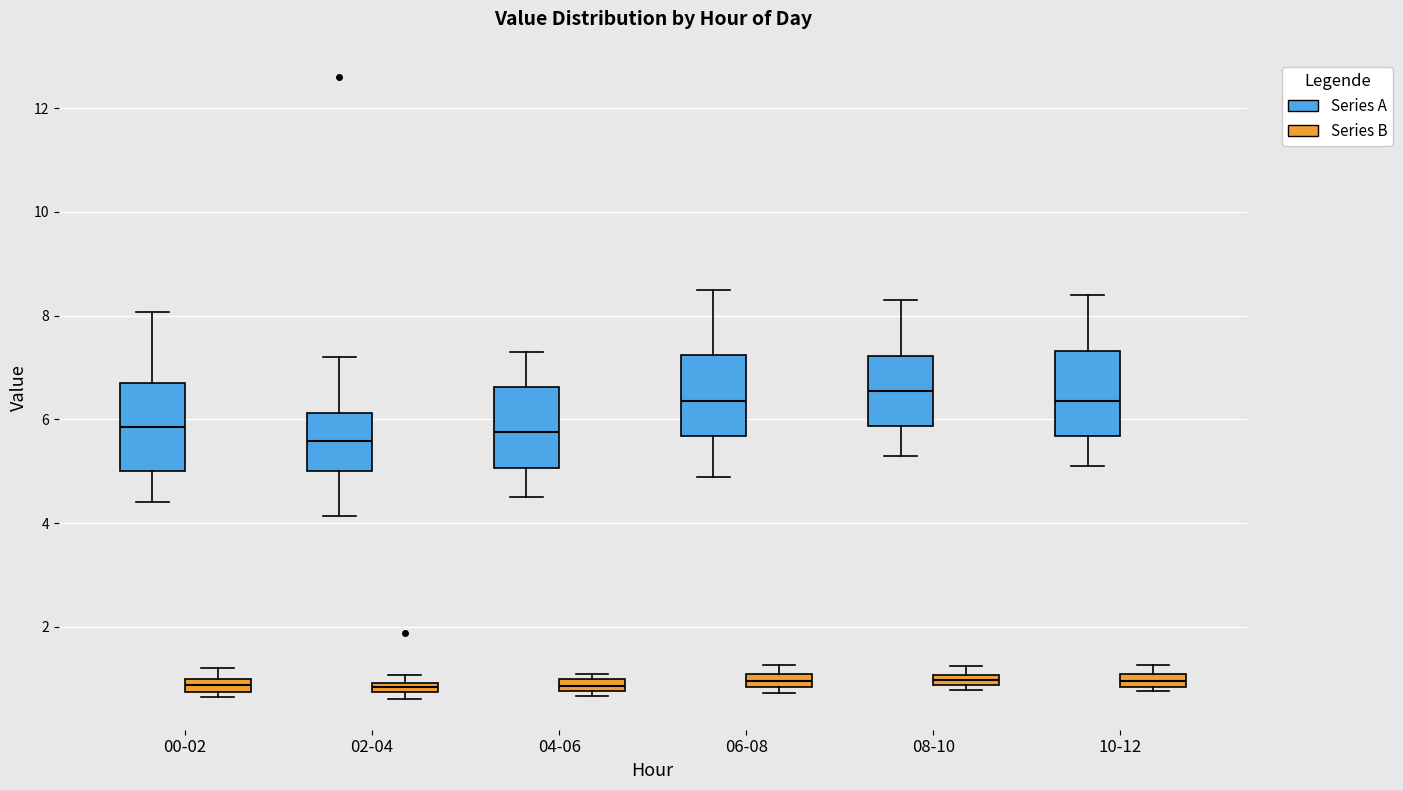

Where is the upper edge of the box for 10-12 (Series A) on the y-axis? The values are not printed on the chart, so give them approximately, as read against the axis.

7.4